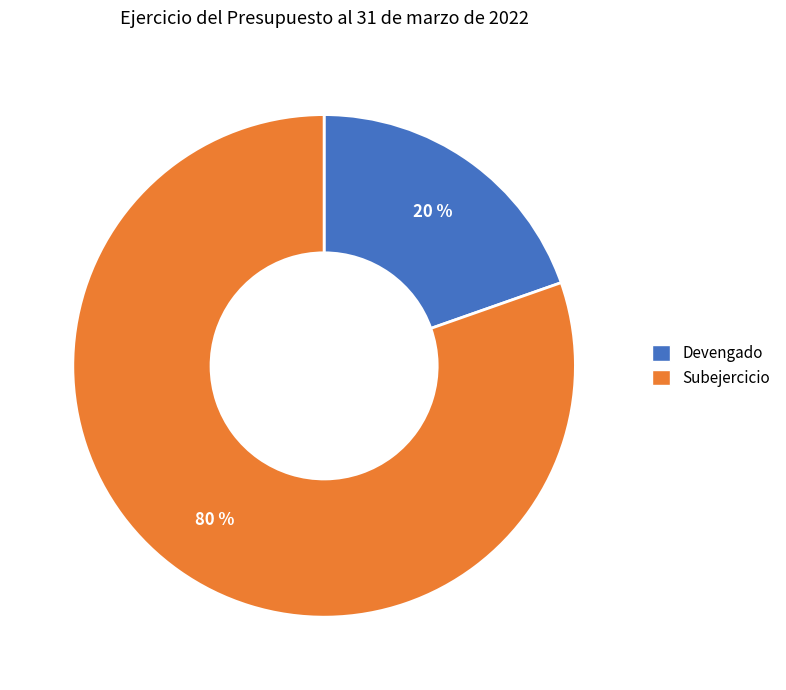

To the nearest percent, what is the average slice percentage?

50%